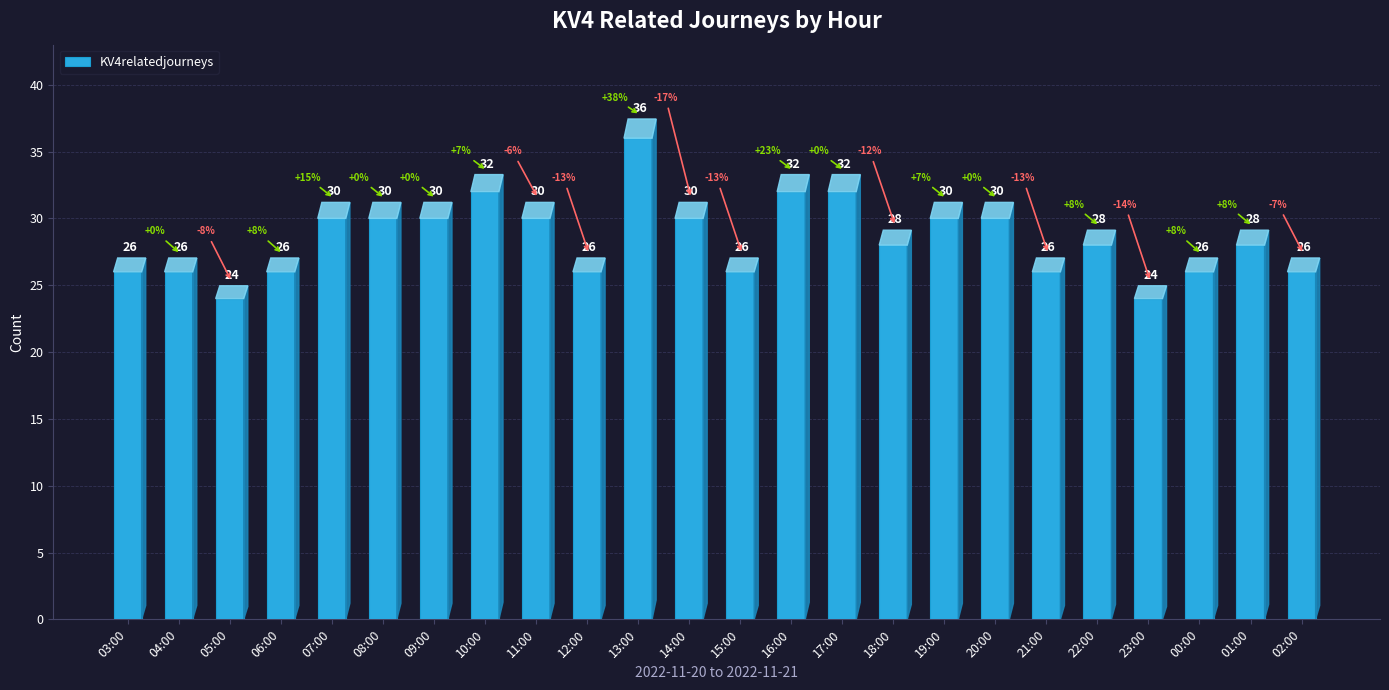

At which label does the data first exceed 28?

07:00